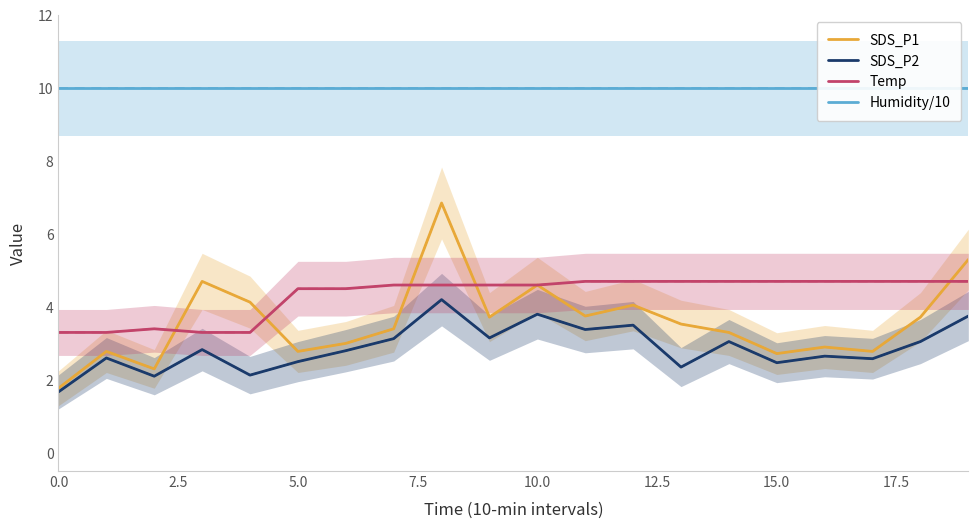

The SDS_P2 series shows 4.8 at 11. True or false?

False